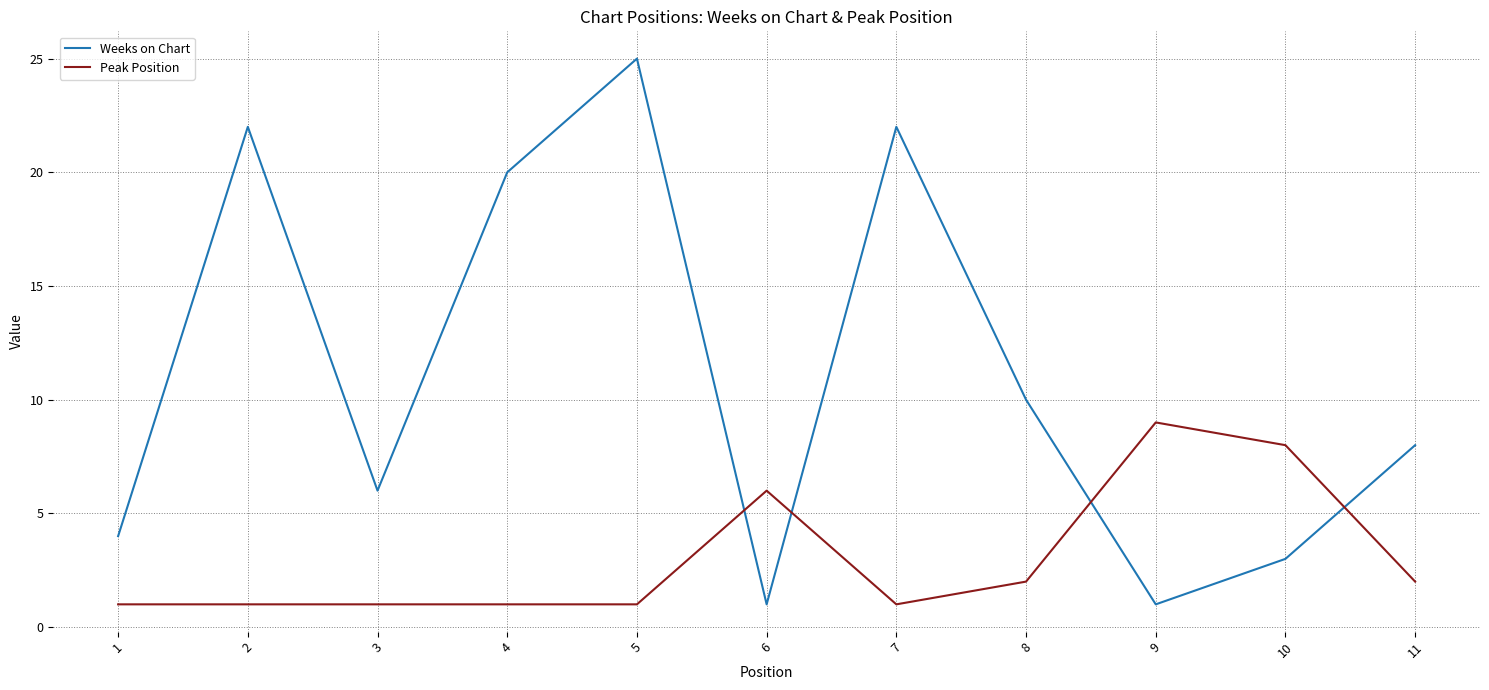

What is the average value of the Peak Position series?

3